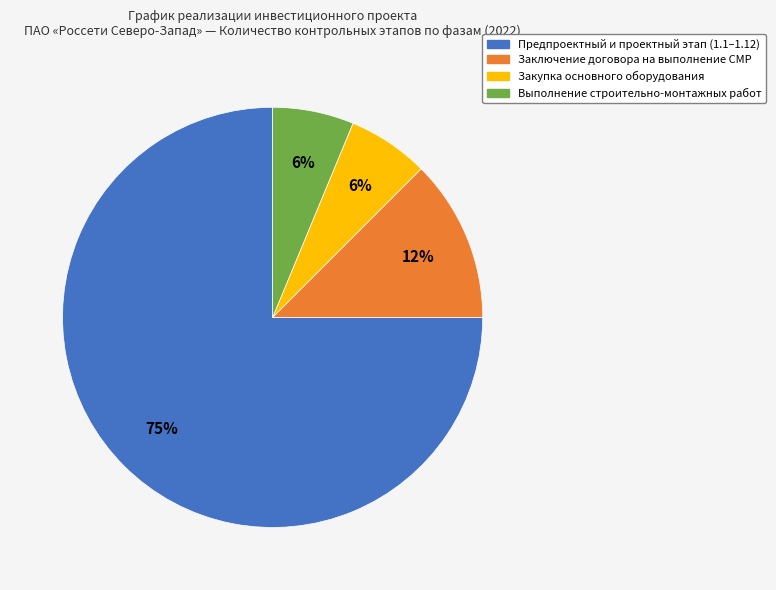

To the nearest percent, what is the average slice percentage?

25%